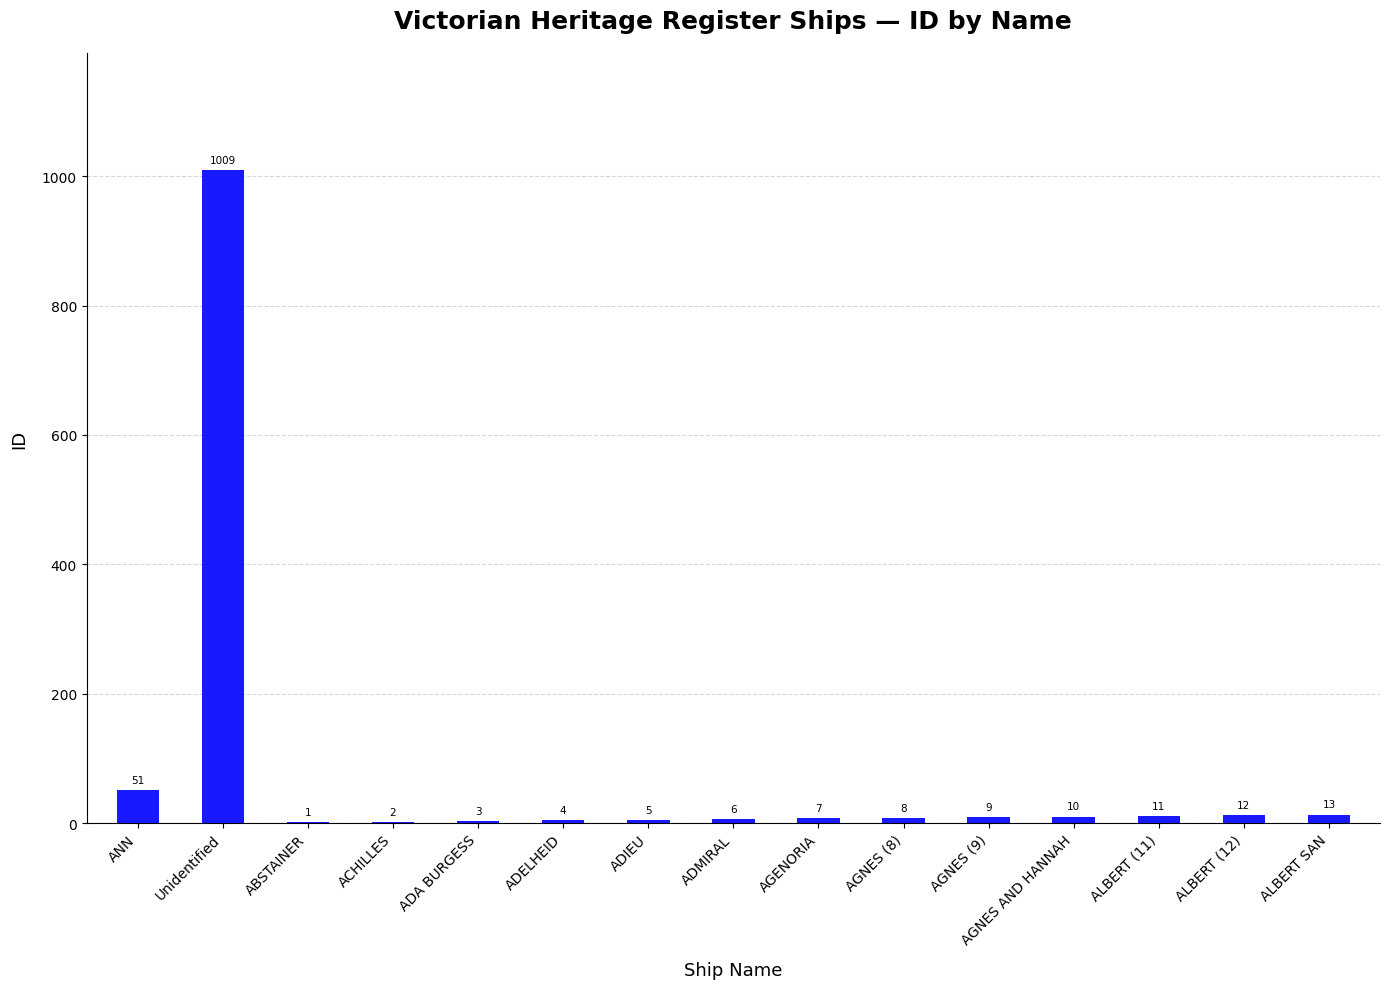

Is it true that the value at ALBERT (12) is 12?

True